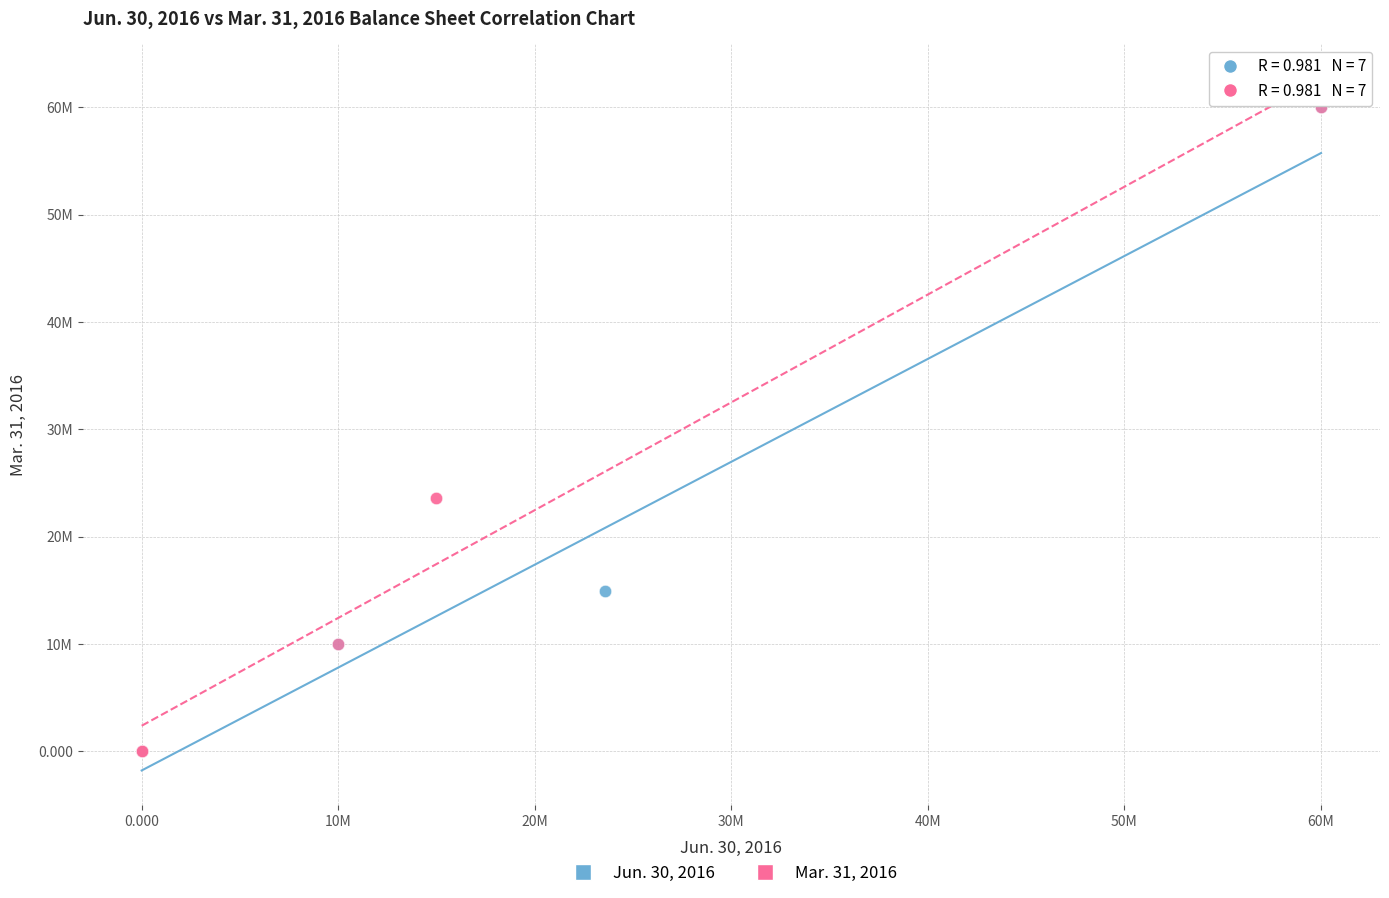

What are all the series names shown in the legend?

Jun. 30, 2016, Mar. 31, 2016